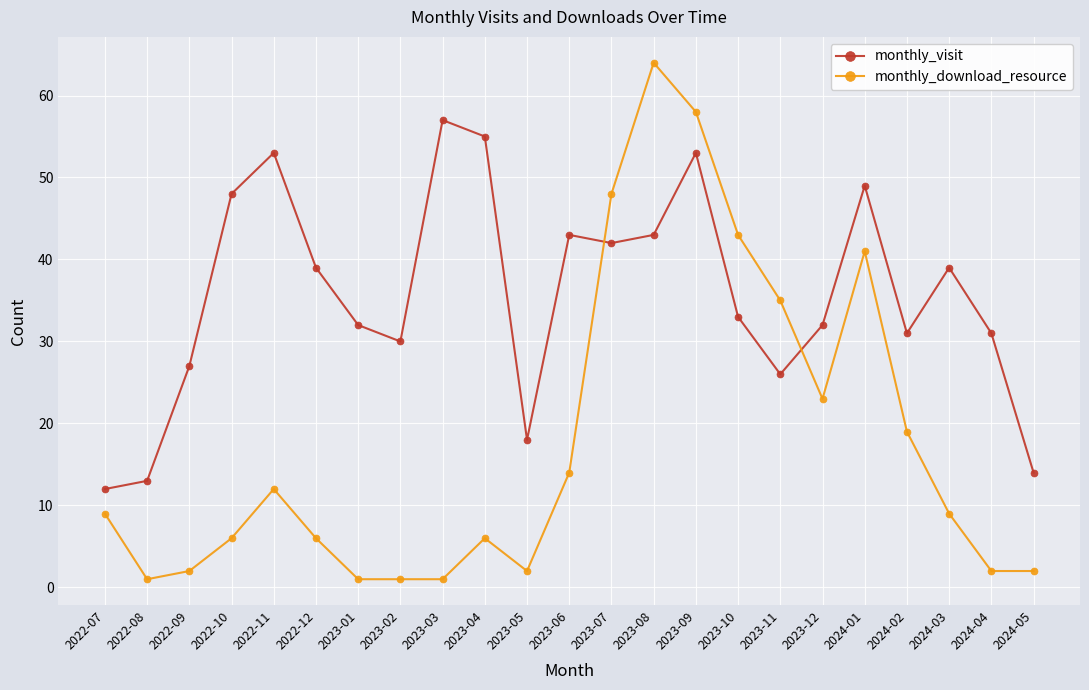

True or false: monthly_visit has a value of 31 at 2024-02.

True